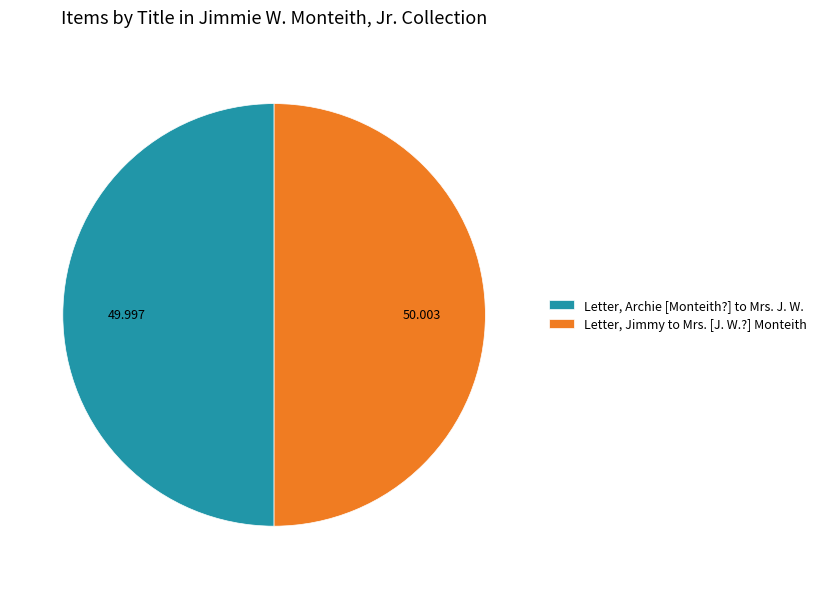

Do Letter, Jimmy to Mrs. [J. W.?] Monteith and Letter, Archie [Monteith?] to Mrs. J. W. together represent more than half of the pie?

Yes